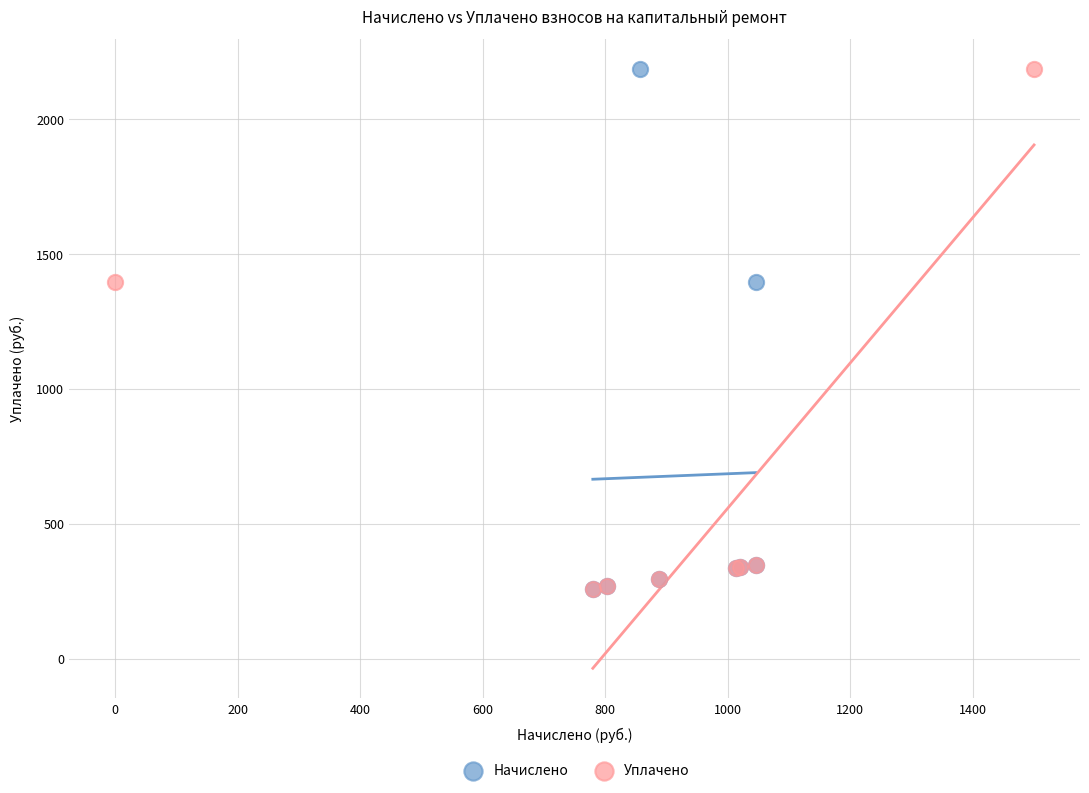

What are all the series names shown in the legend?

Начислено, Уплачено